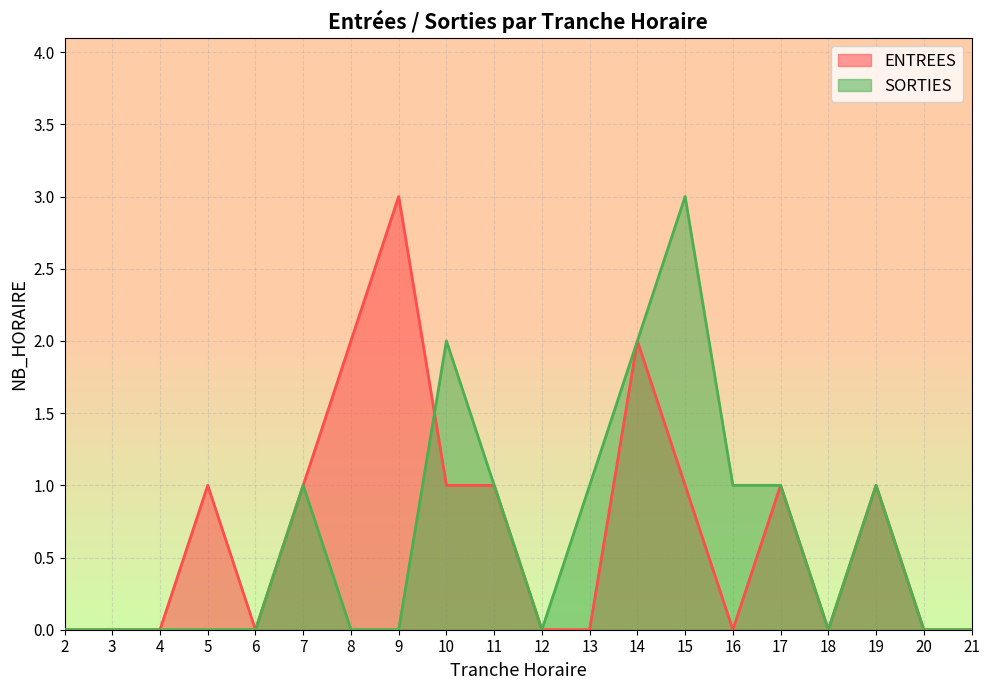

At which category is the sum across all series the highest?

14